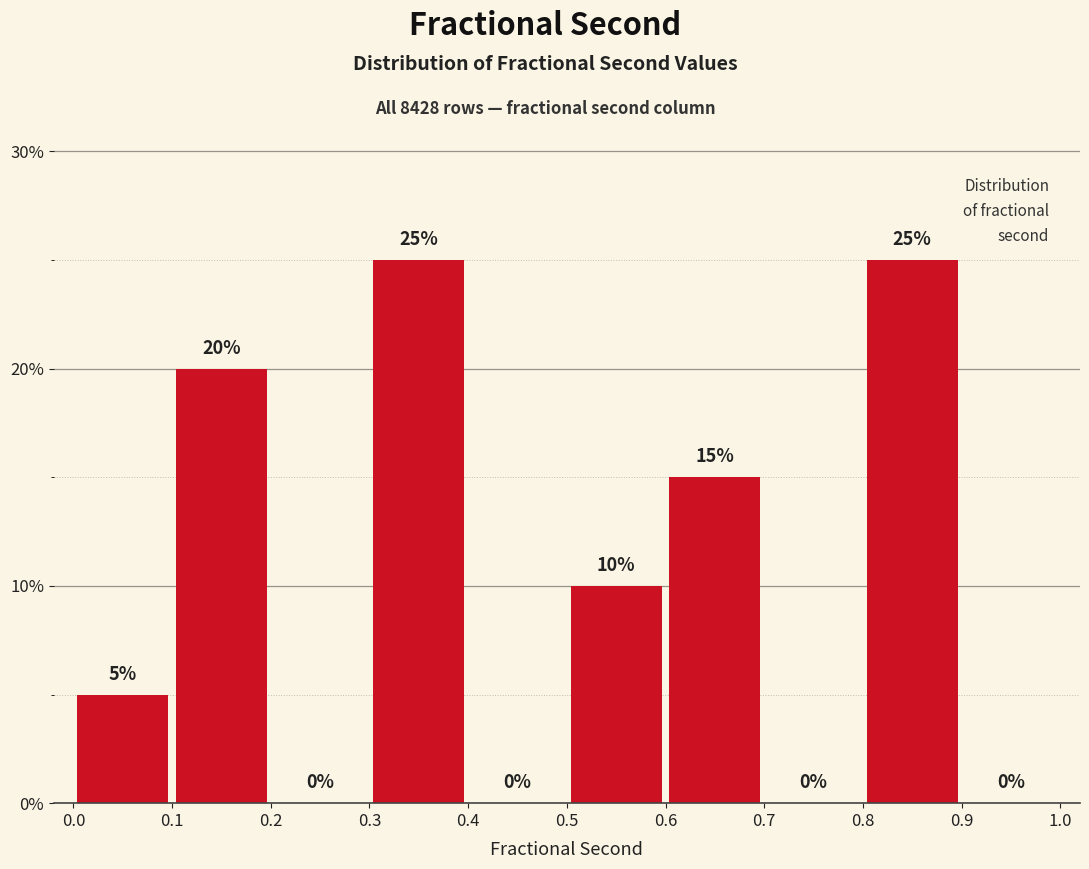

Reading left to right, list every bar in this chart as the range it spans on the x-axis followed by its height.

0.0 to 0.1: 5
0.1 to 0.2: 20
0.2 to 0.3: 0
0.3 to 0.4: 25
0.4 to 0.5: 0
0.5 to 0.6: 10
0.6 to 0.7: 15
0.7 to 0.8: 0
0.8 to 0.9: 25
0.9 to 1.0: 0